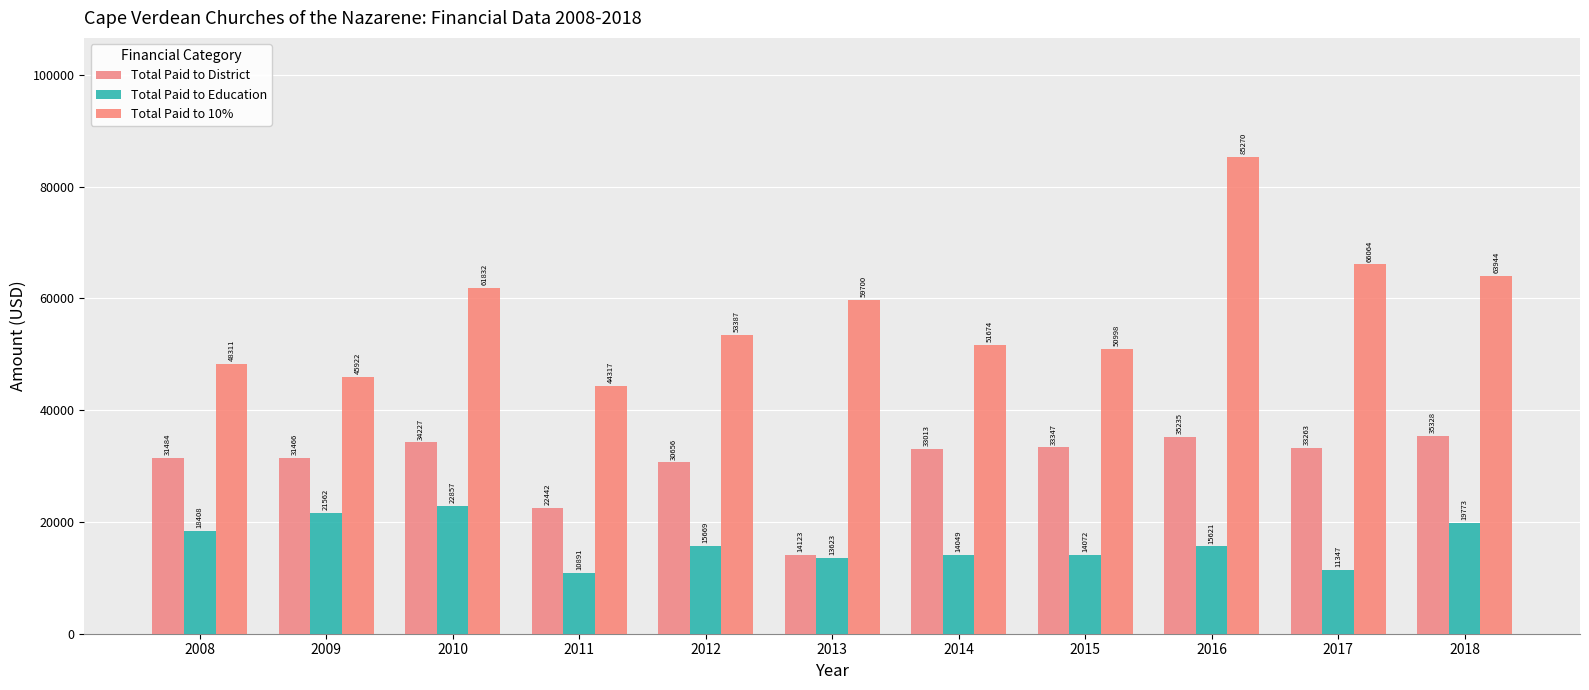

Between 2011 and 2017, which series saw the biggest shift?

Total Paid to 10%